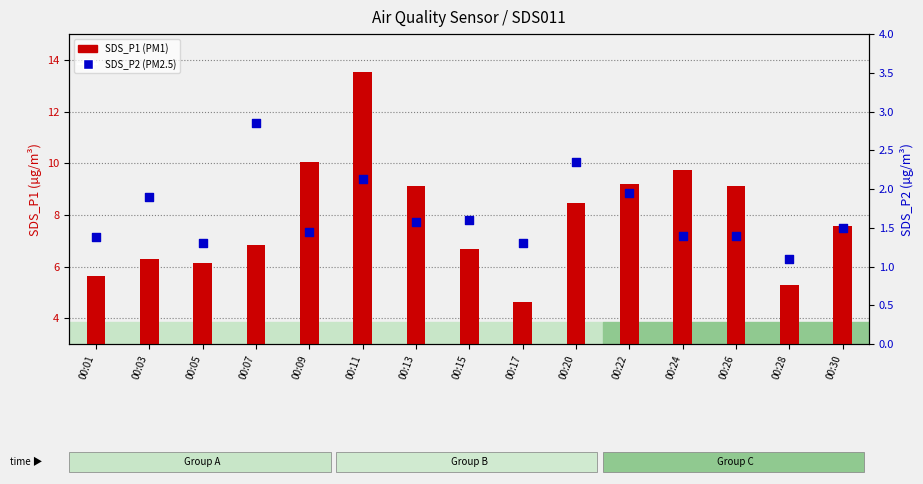

What is the total value across all series at 00:22?

11.1